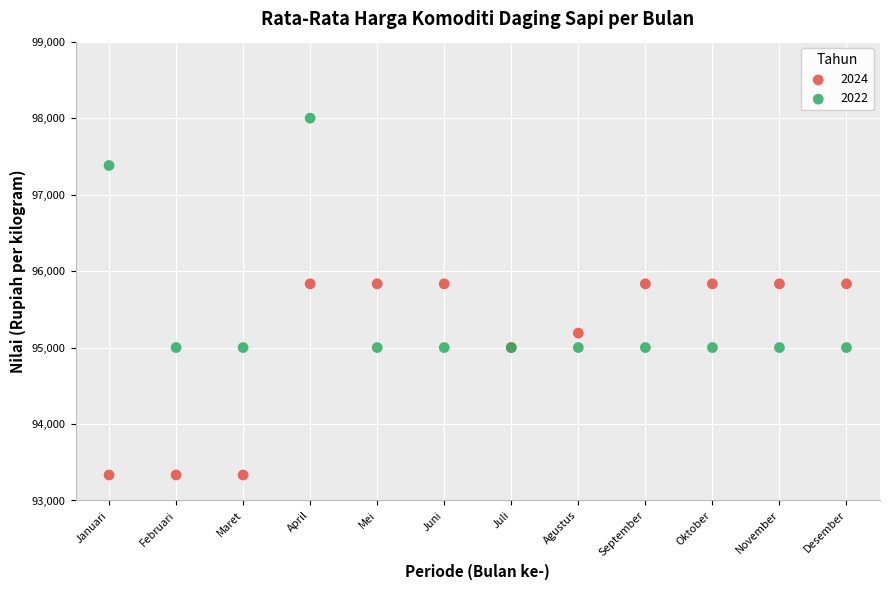

Which series has the widest spread of Y values?

2022